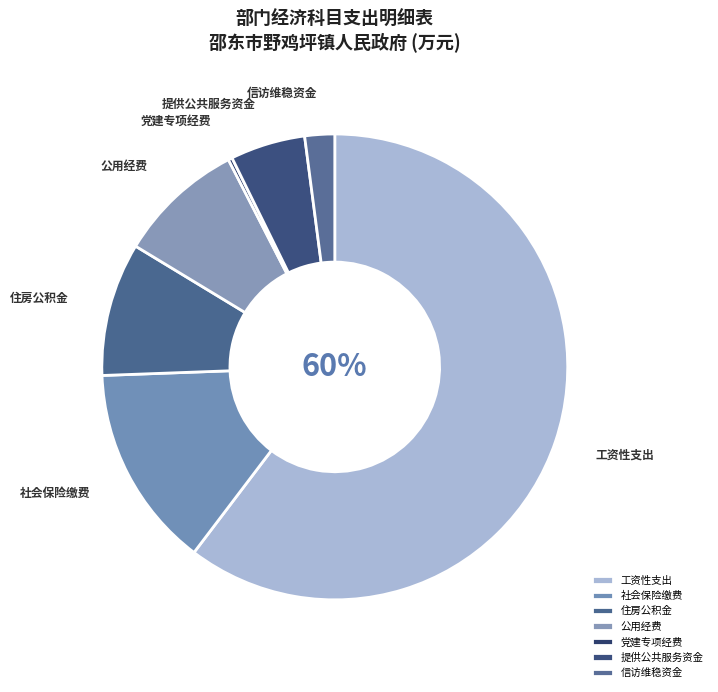

Between 工资性支出 and 信访维稳资金, which is larger?

工资性支出